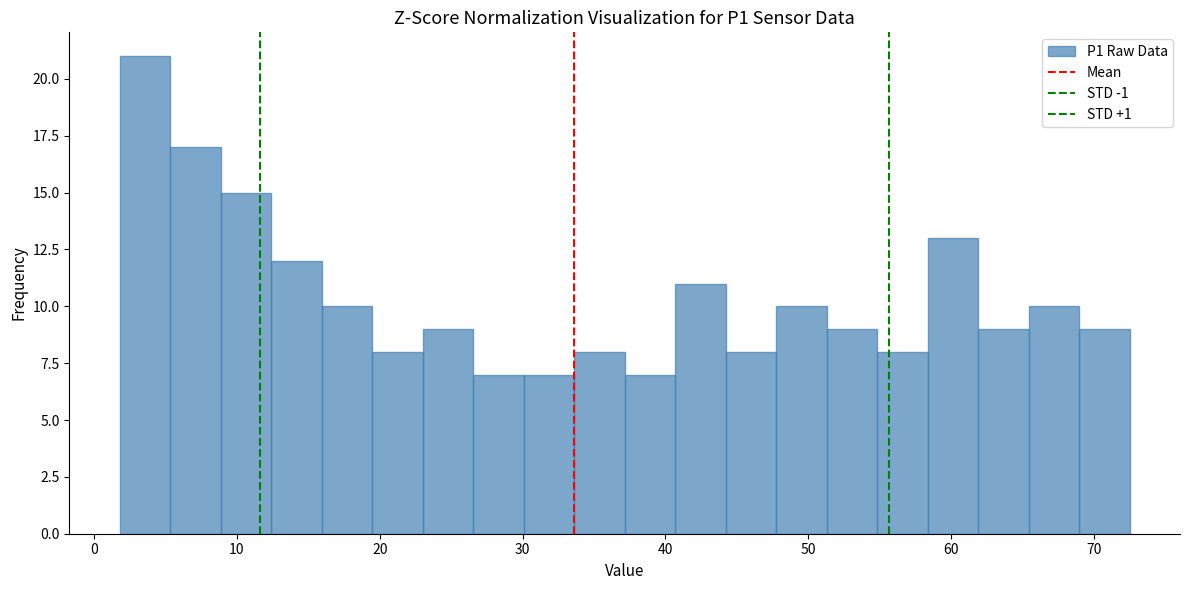

Read against the x-axis, roughly where is the centre of the tallest bar?

4